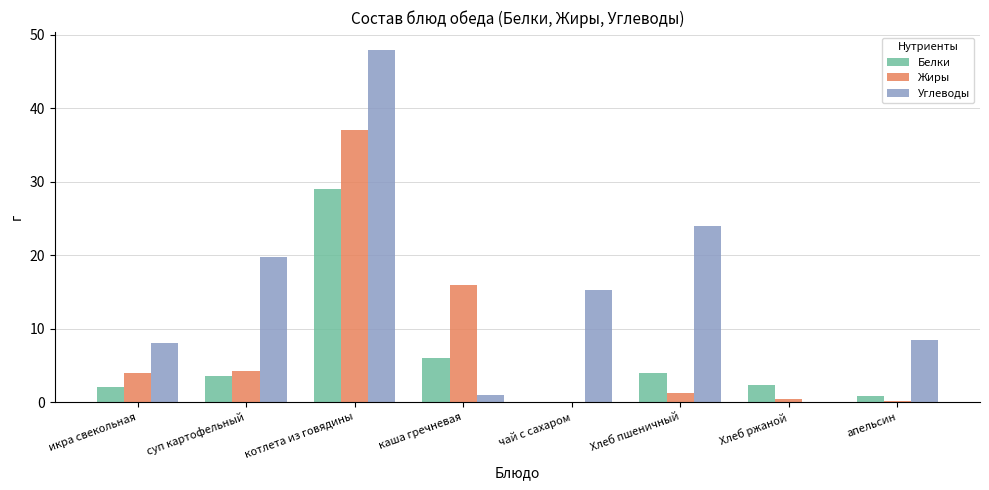

What is the total value across all series at апельсин?

9.5